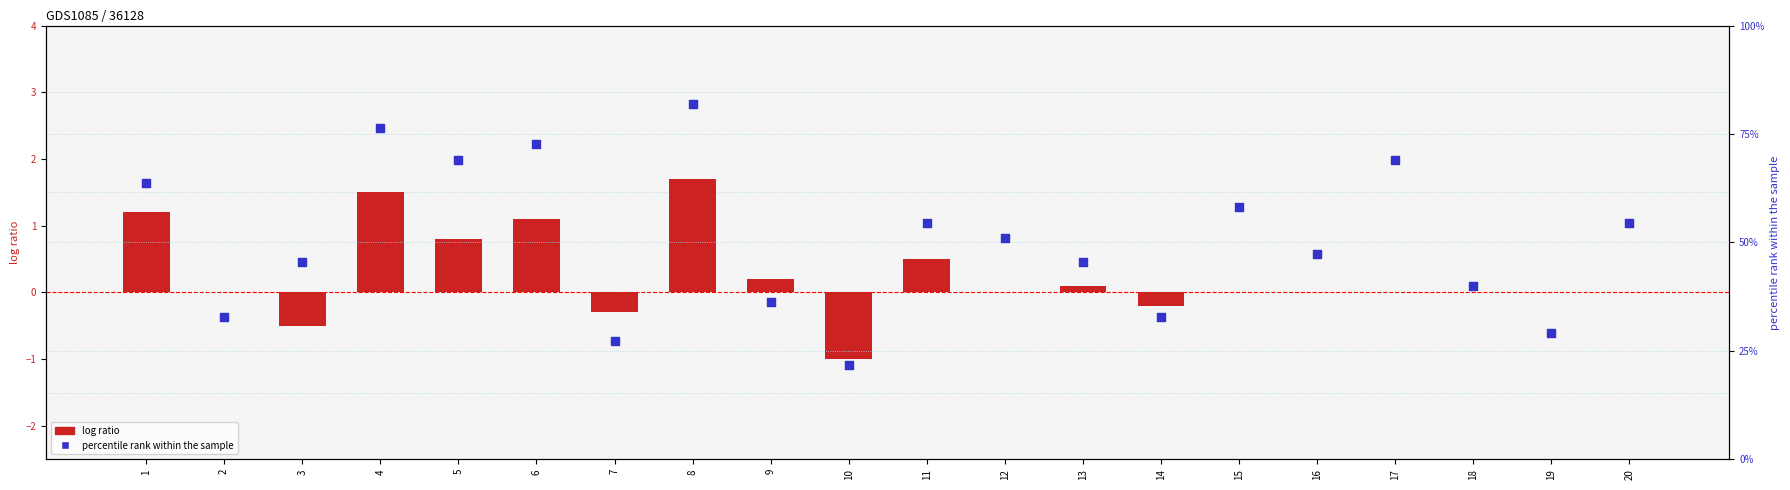

What is the total value across all series at 6?

5.1